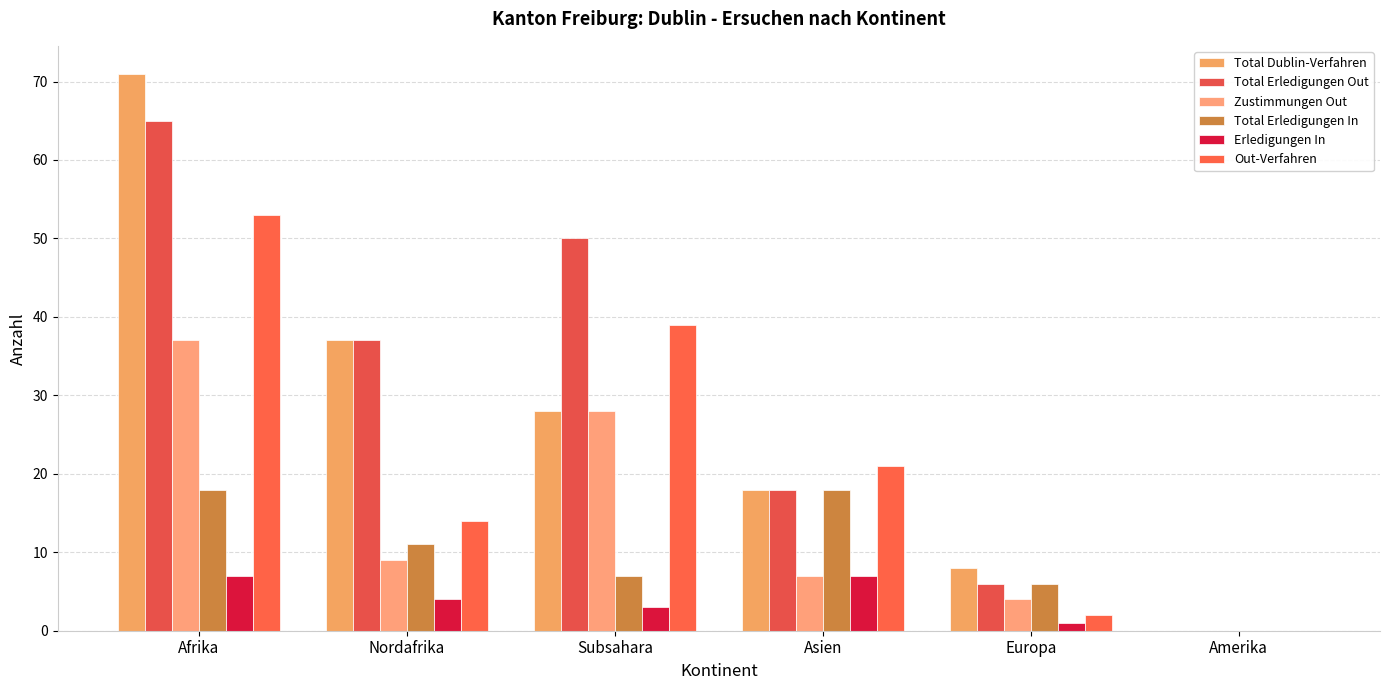

What is the maximum value for Total Dublin-Verfahren?

71